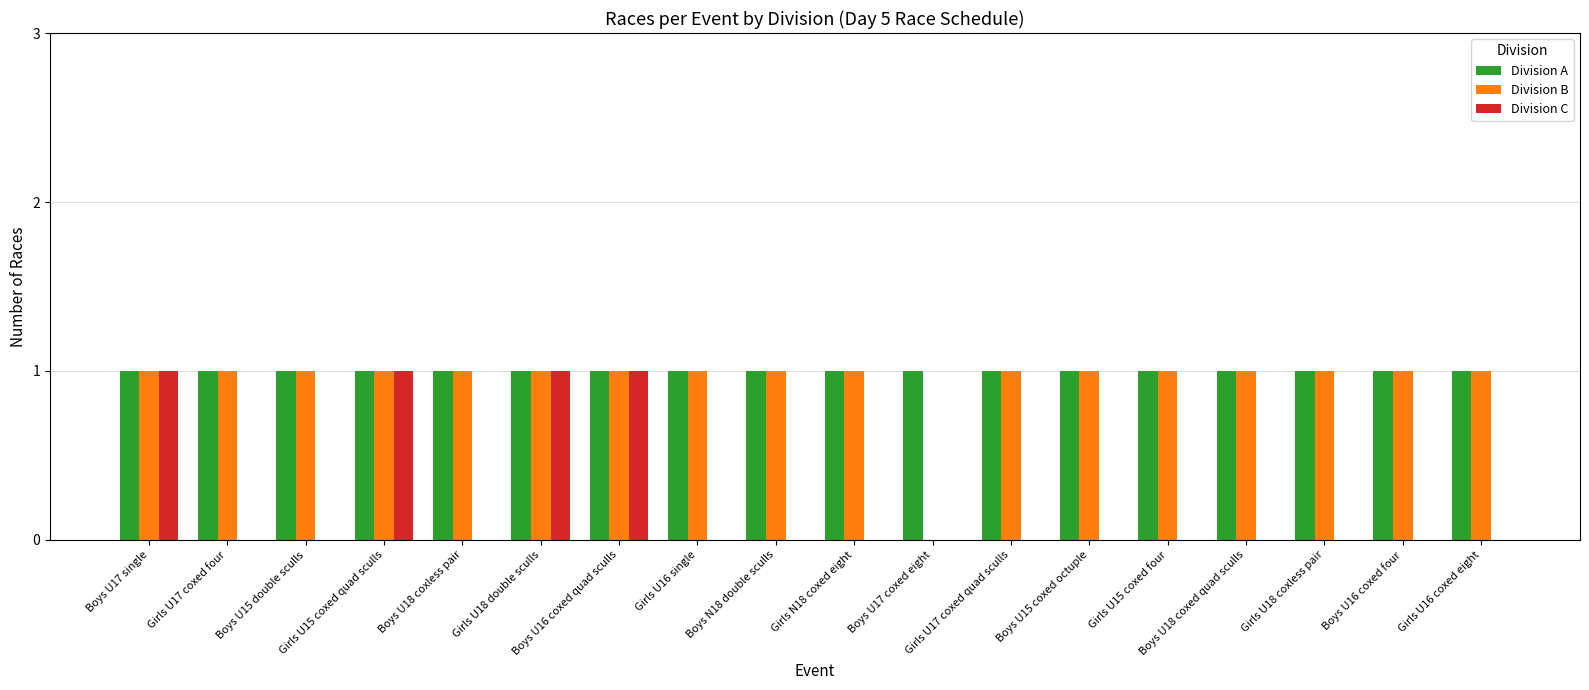

Which series has the largest total across all categories?

Division A